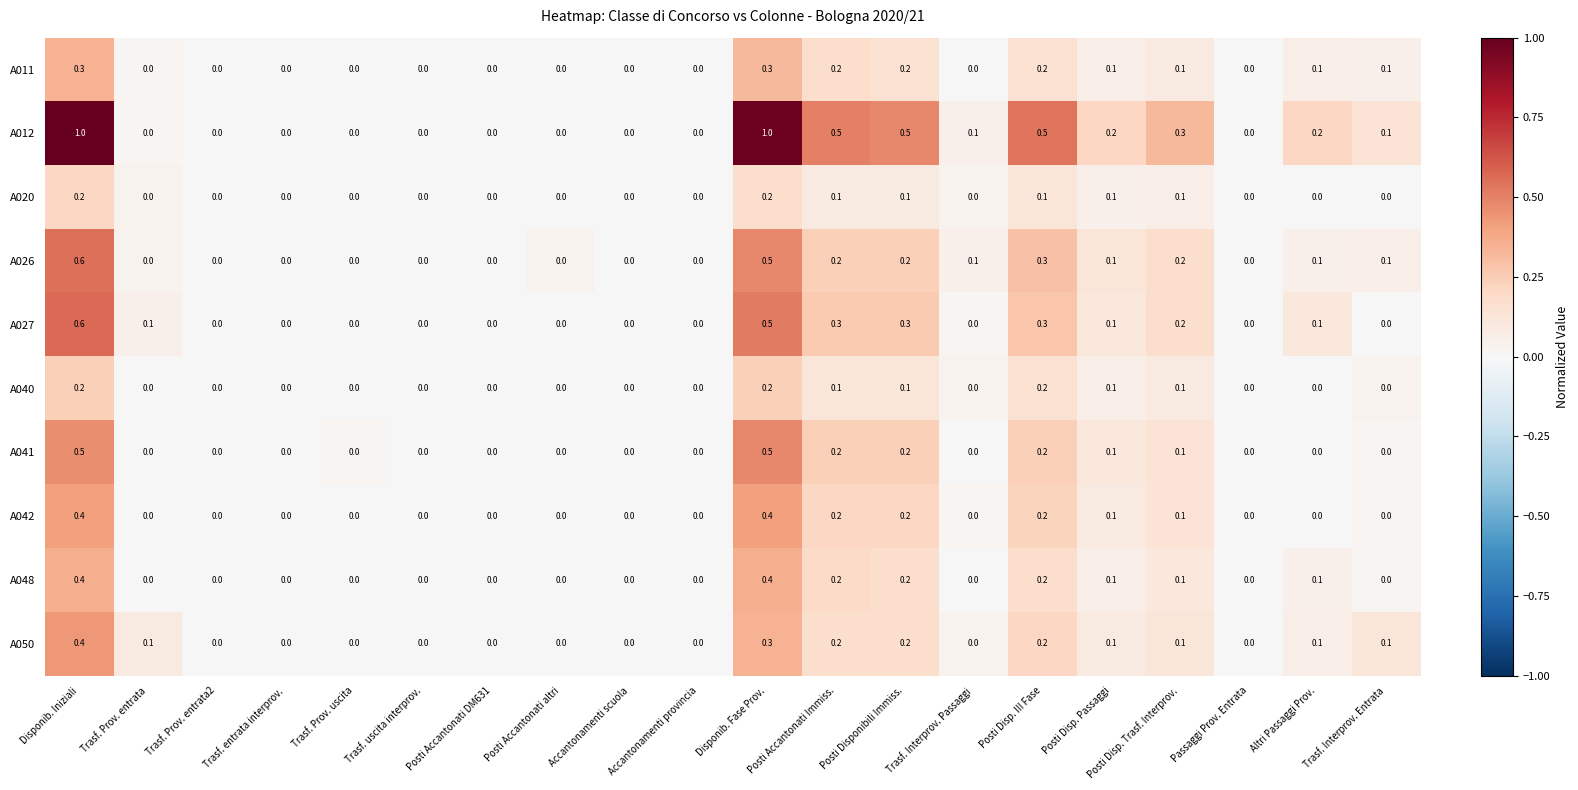

What is the highest value of the A027 series?

0.6